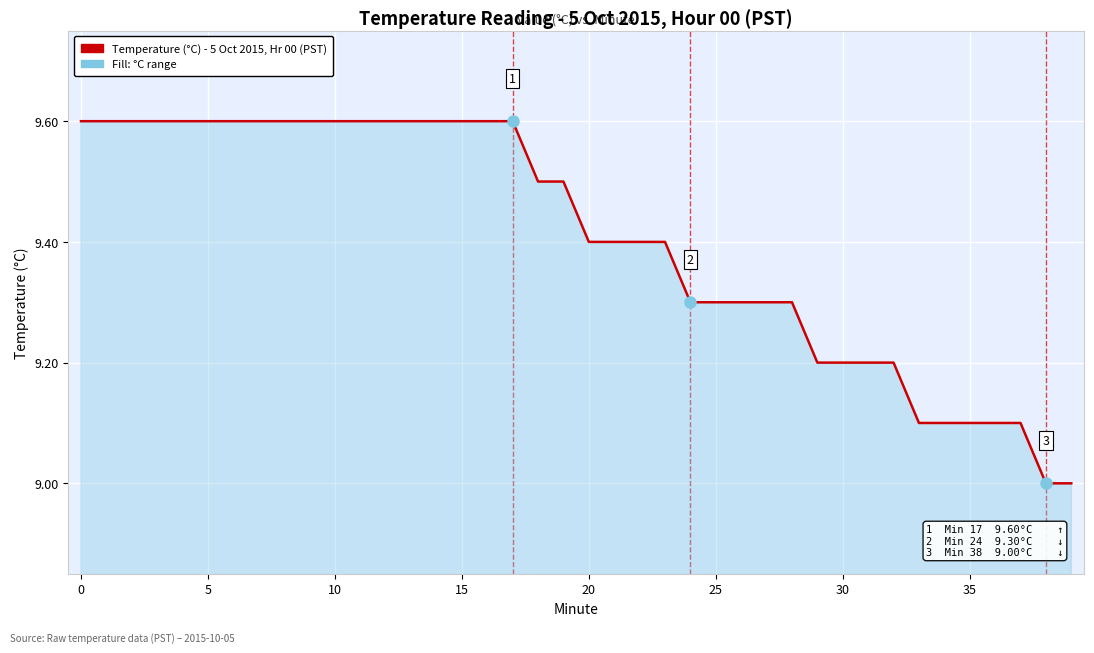

What is the minimum value shown in the chart?

9.0